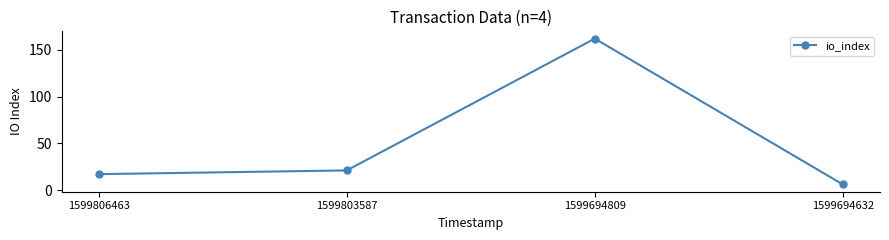

What is the maximum value shown in the chart?

162